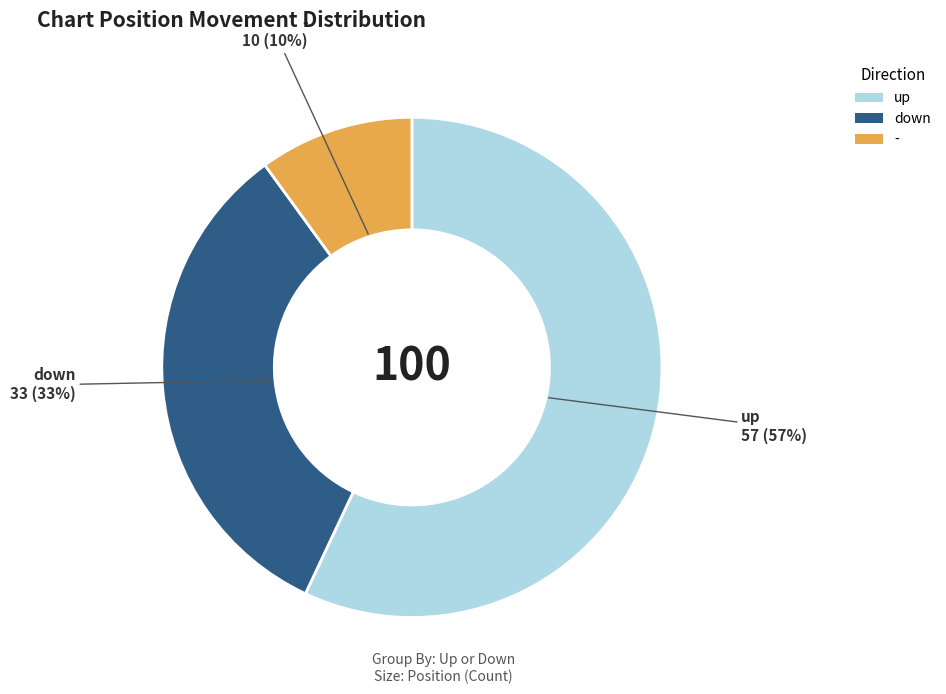

Which category has the smallest portion of the pie?

-